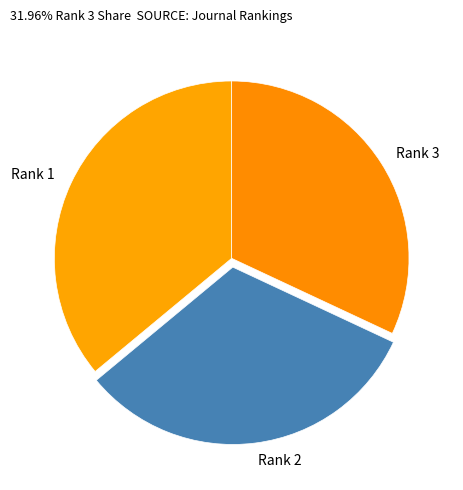

Is the sum of Rank 1 and Rank 3 greater than half?

Yes